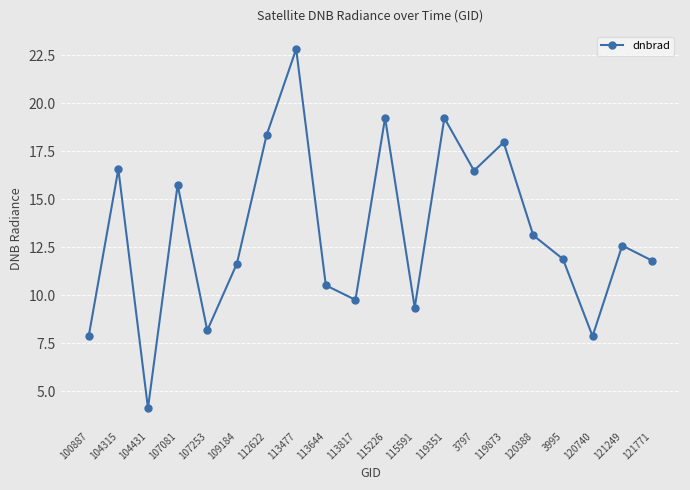

Between 113644 and 112622, which is larger?

112622